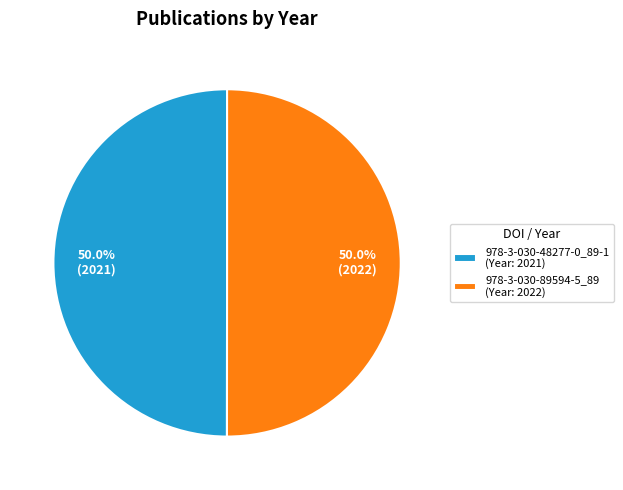

Count the number of slices in the pie.

2